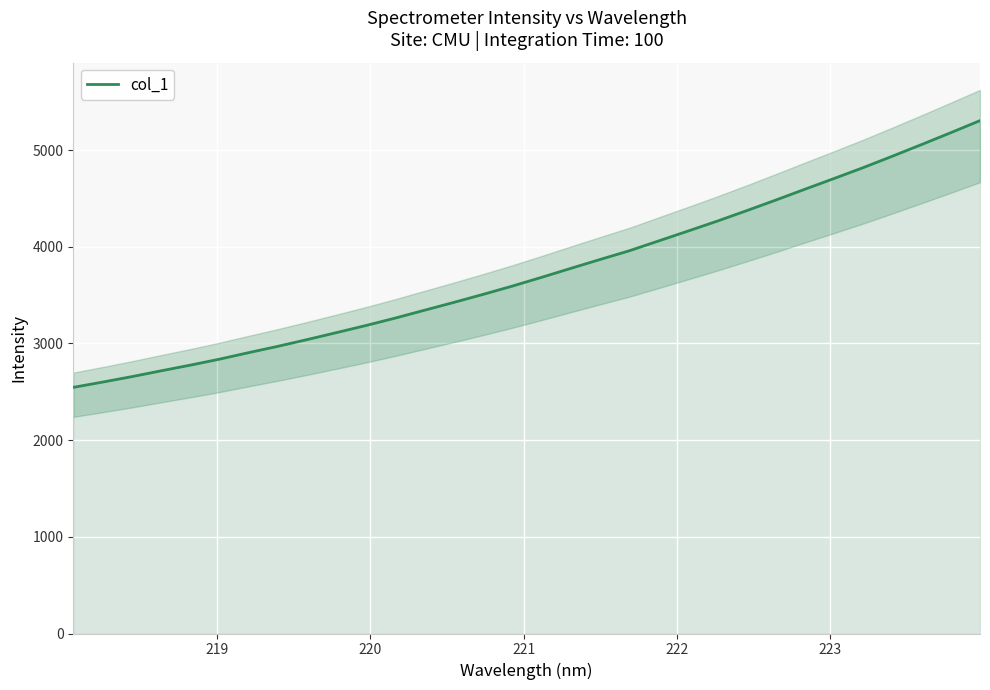

What is the maximum value for col_1?

5304.0